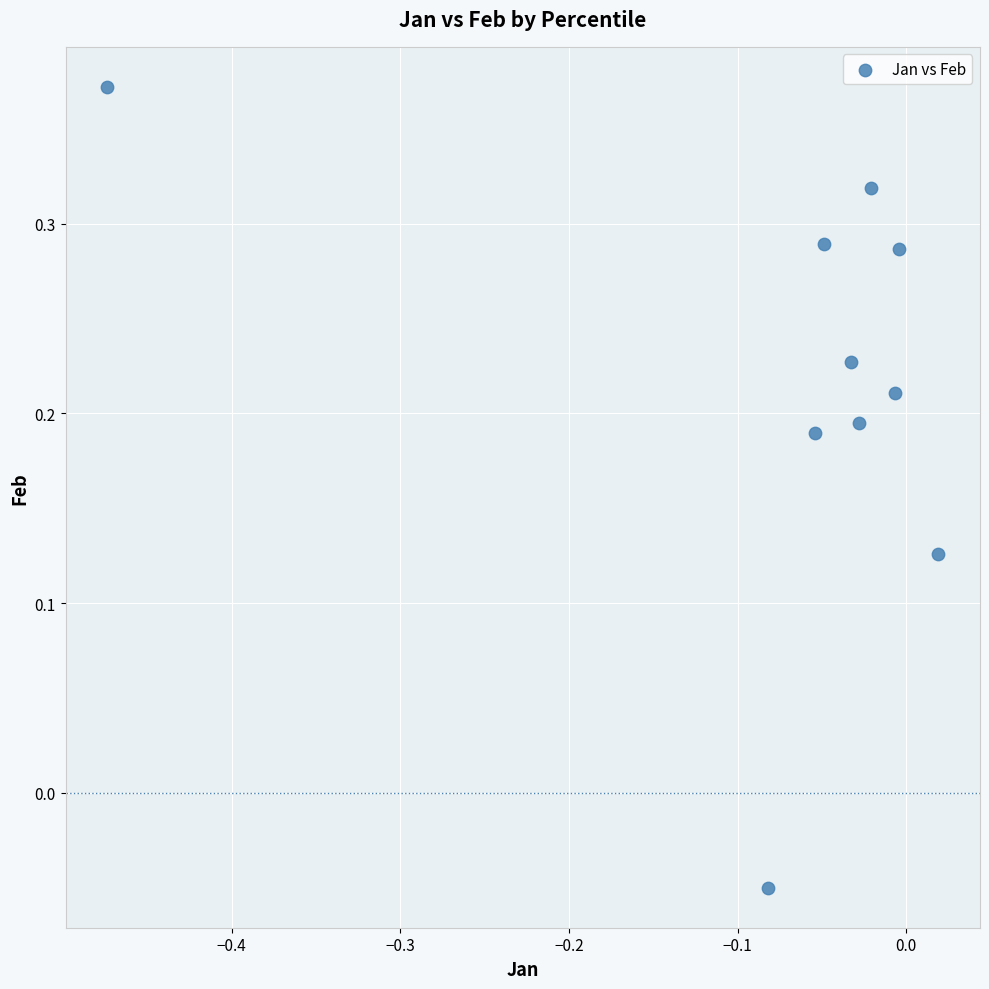

What is the range of X values (max minus min)?

0.5